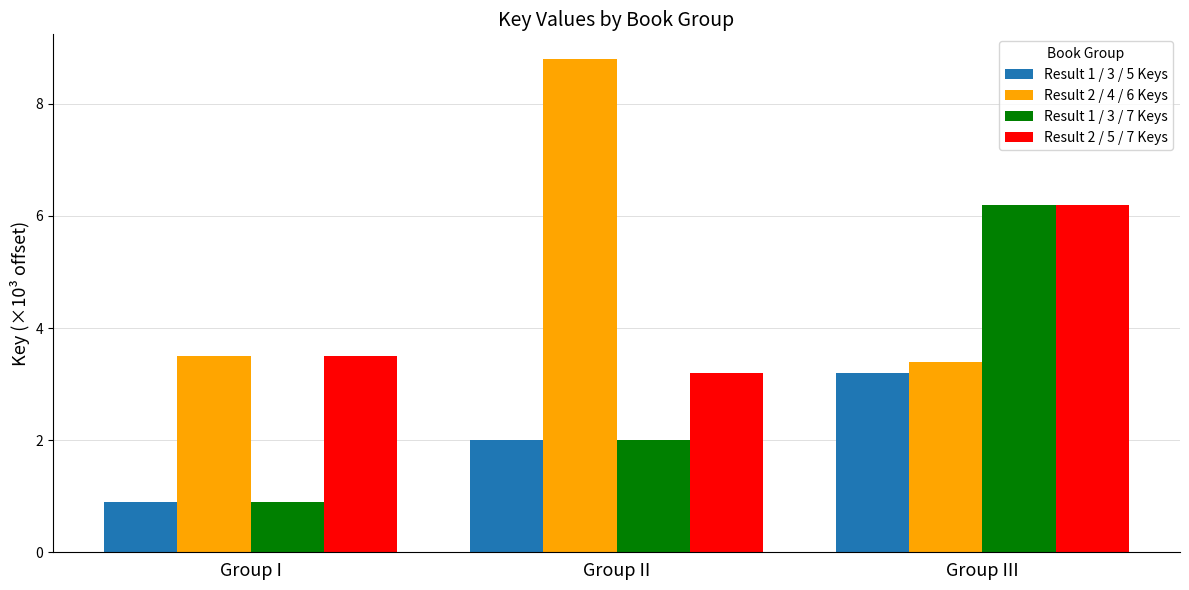

What is the difference between the second highest and minimum values in the Result 2 / 4 / 6 Keys series?

0.1